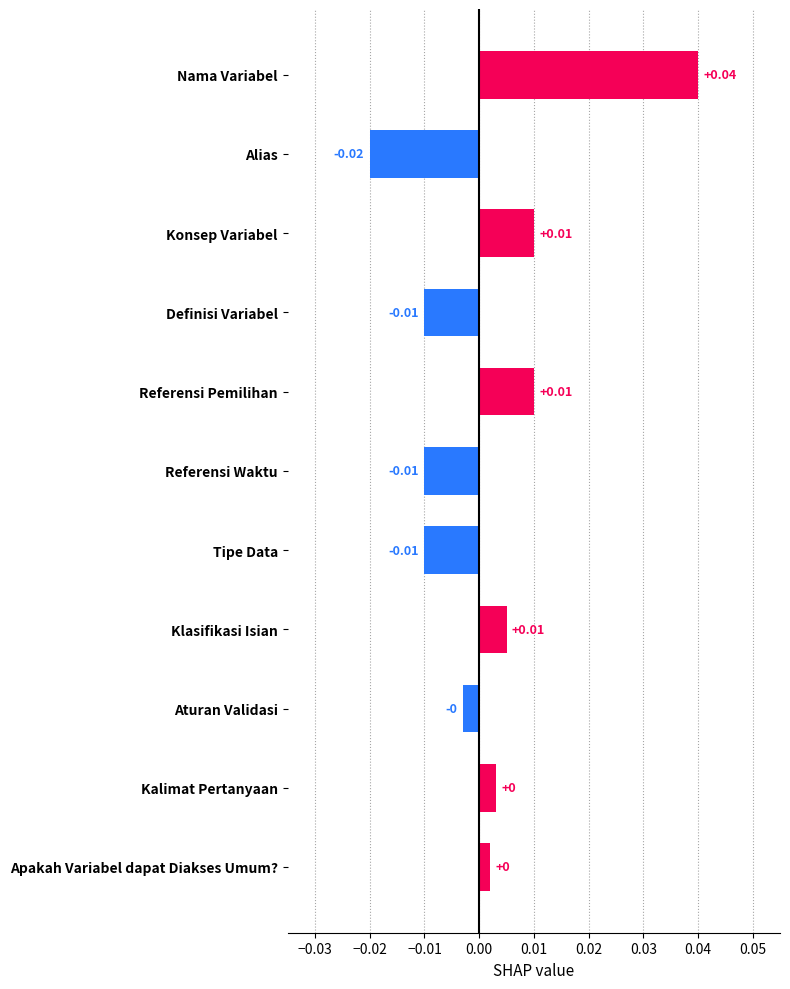

At which category does the chart reach its peak across all series?

Nama Variabel